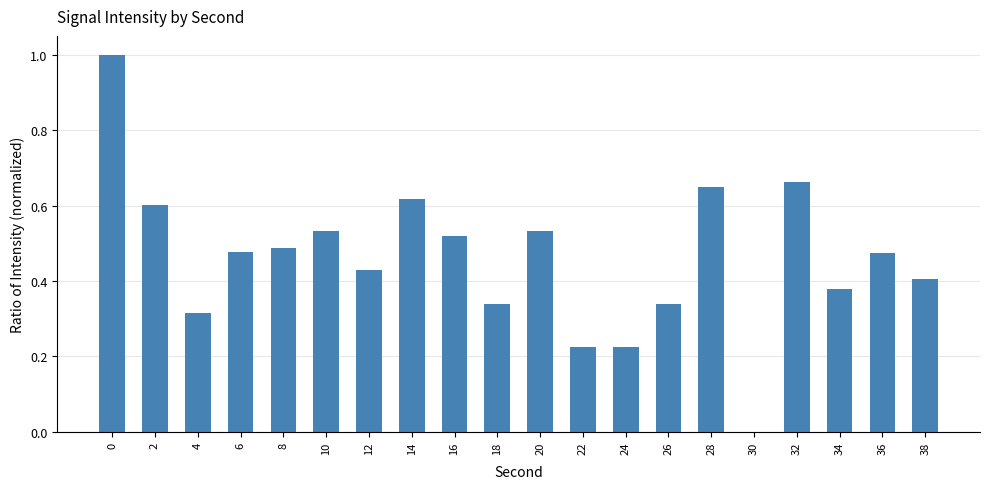

How many data points are above 0?

19